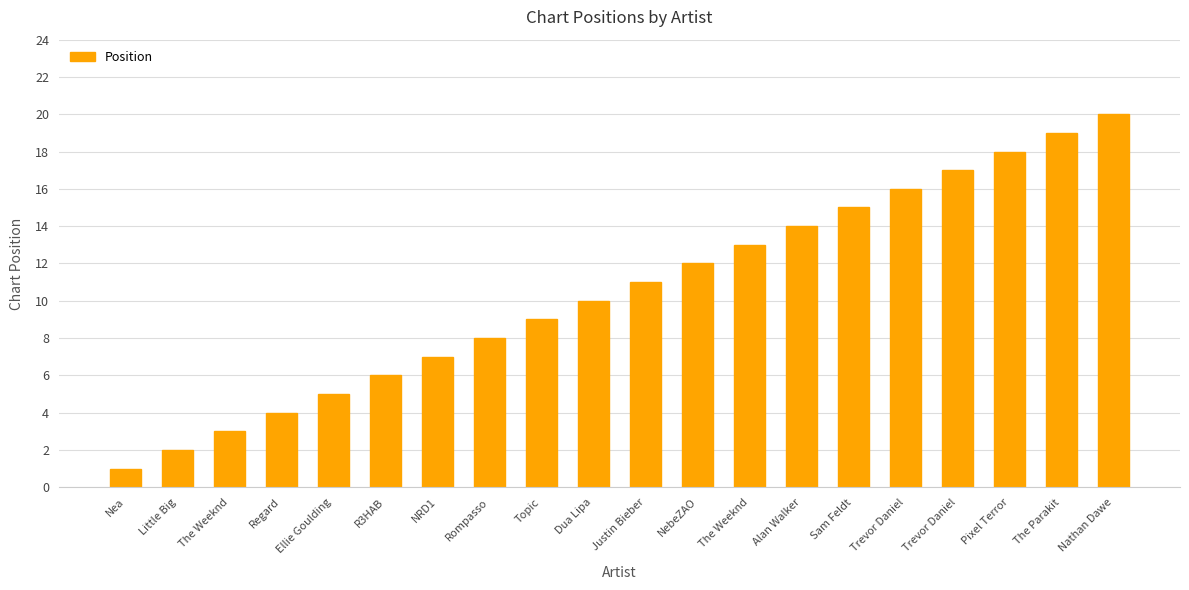

List the labels in order of value, smallest first.

Nea, Little Big, The Weeknd, Regard, Ellie Goulding, R3HAB, NRD1, Rompasso, Topic, Dua Lipa, Justin Bieber, NebeZAO, The Weeknd, Alan Walker, Sam Feldt, Trevor Daniel, Trevor Daniel, Pixel Terror, The Parakit, Nathan Dawe